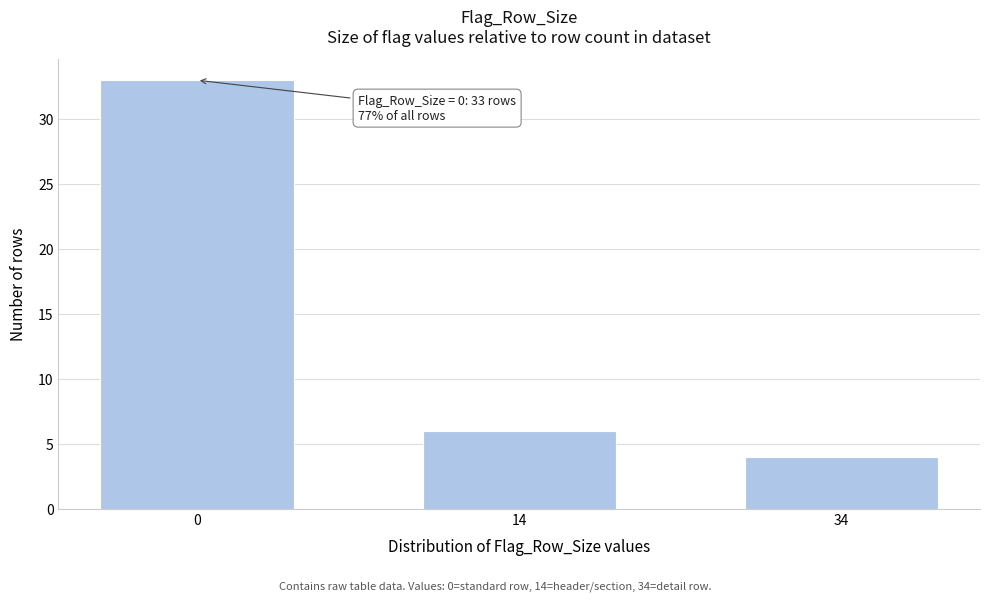

Reading left to right, what are all the values shown in this chart?

0=33	14=6	34=4